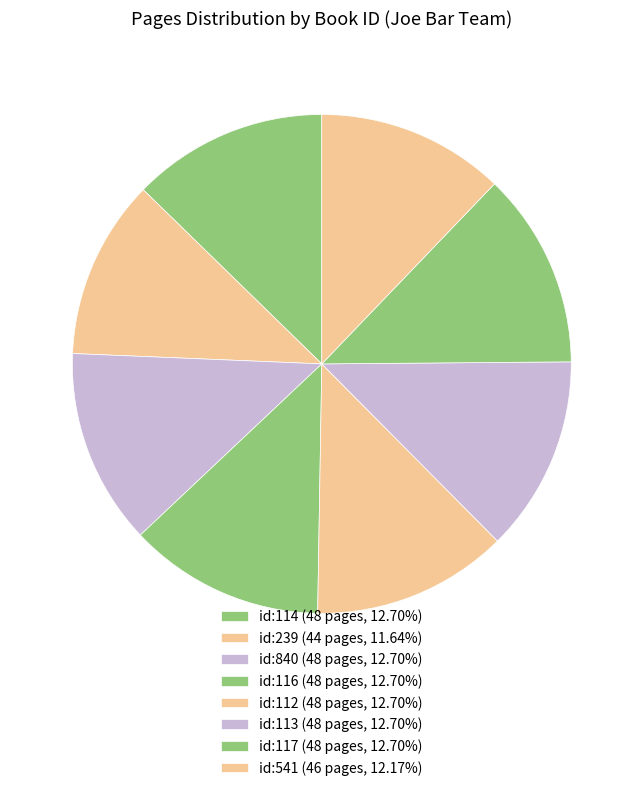

How many segments does this pie chart have?

8